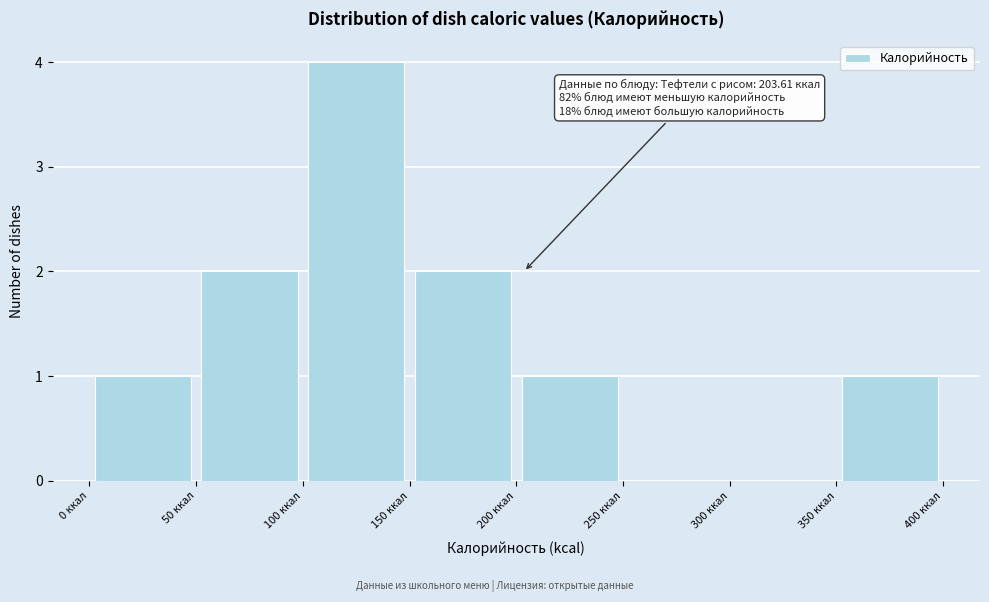

Which range on the x-axis has the tallest bar?

100 to 150